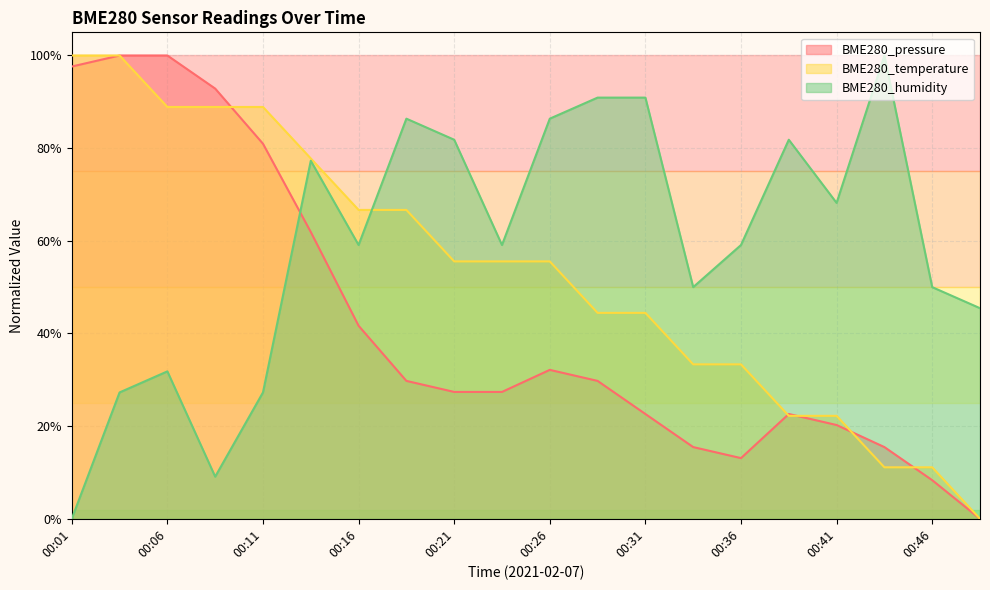

Which category has the lowest value in the BME280_humidity series?

00:01